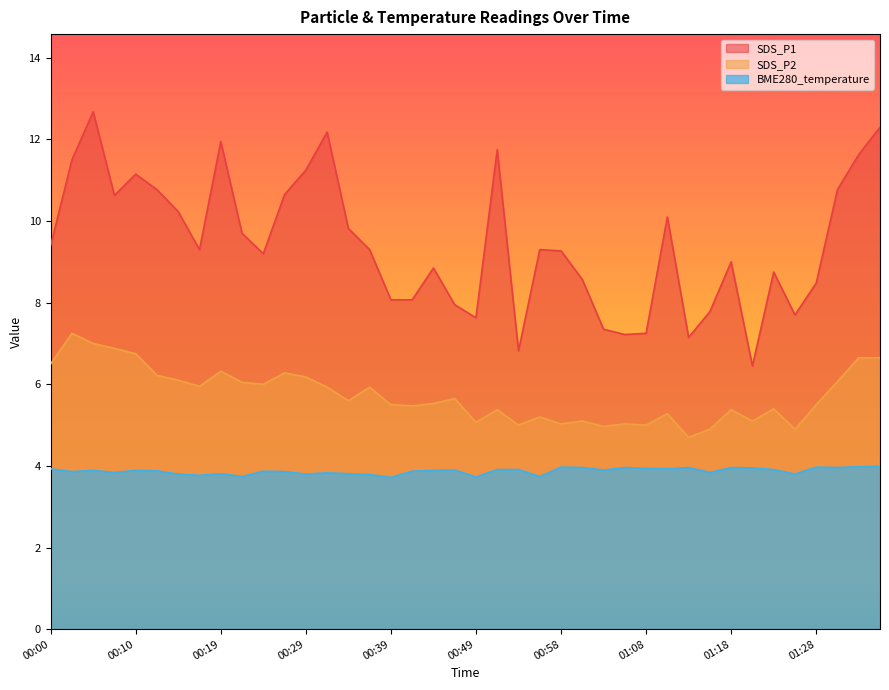

Reading left to right, extract all data points from this chart.

SDS_P1: 00:00=9.4	00:02=11.5	00:05=12.7	00:07=10.6	00:10=11.2	00:12=10.8	00:14=10.2	00:17=9.3	00:19=11.9	00:22=9.7	00:24=9.2	00:27=10.7	00:29=11.2	00:32=12.2	00:34=9.8	00:37=9.3	00:39=8.1	00:41=8.1	00:44=8.8	00:46=8.0	00:49=7.6	00:51=11.8	00:54=6.8	00:56=9.3	00:58=9.3	01:01=8.6	01:03=7.3	01:06=7.2	01:08=7.2	01:11=10.1	01:13=7.2	01:16=7.8	01:18=9.0	01:21=6.5	01:23=8.8	01:26=7.7	01:28=8.5	01:30=10.8	01:33=11.6	01:35=12.3
SDS_P2: 00:00=6.5	00:02=7.2	00:05=7.0	00:07=6.9	00:10=6.8	00:12=6.2	00:14=6.1	00:17=6.0	00:19=6.3	00:22=6.0	00:24=6.0	00:27=6.3	00:29=6.2	00:32=5.9	00:34=5.6	00:37=5.9	00:39=5.5	00:41=5.5	00:44=5.5	00:46=5.7	00:49=5.1	00:51=5.4	00:54=5.0	00:56=5.2	00:58=5.0	01:01=5.1	01:03=5.0	01:06=5.0	01:08=5.0	01:11=5.3	01:13=4.7	01:16=4.9	01:18=5.4	01:21=5.1	01:23=5.4	01:26=4.9	01:28=5.5	01:30=6.1	01:33=6.7	01:35=6.7
BME280_temperature: 00:00=3.9	00:02=3.9	00:05=3.9	00:07=3.8	00:10=3.9	00:12=3.9	00:14=3.8	00:17=3.8	00:19=3.8	00:22=3.7	00:24=3.9	00:27=3.9	00:29=3.8	00:32=3.8	00:34=3.8	00:37=3.8	00:39=3.7	00:41=3.9	00:44=3.9	00:46=3.9	00:49=3.7	00:51=3.9	00:54=3.9	00:56=3.7	00:58=4.0	01:01=4.0	01:03=3.9	01:06=4.0	01:08=3.9	01:11=3.9	01:13=4.0	01:16=3.8	01:18=4.0	01:21=4.0	01:23=3.9	01:26=3.8	01:28=4.0	01:30=4.0	01:33=4.0	01:35=4.0